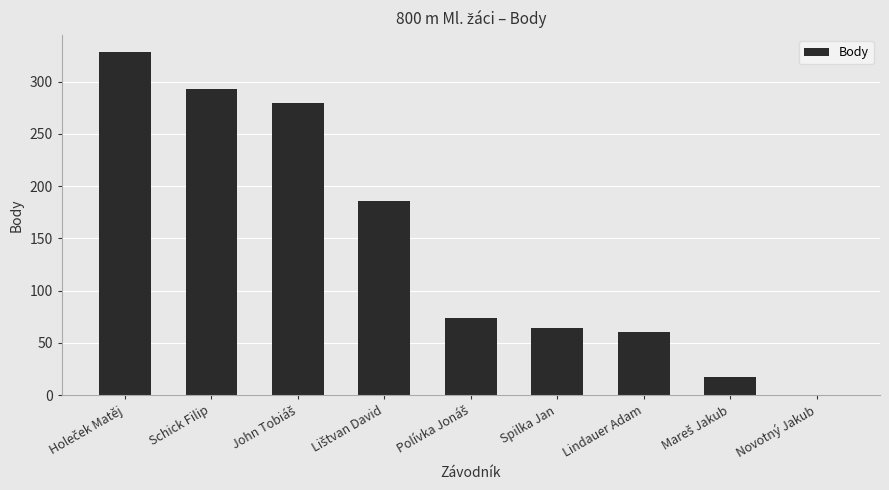

The chart shows a value of 64 at Spilka Jan. True or false?

True